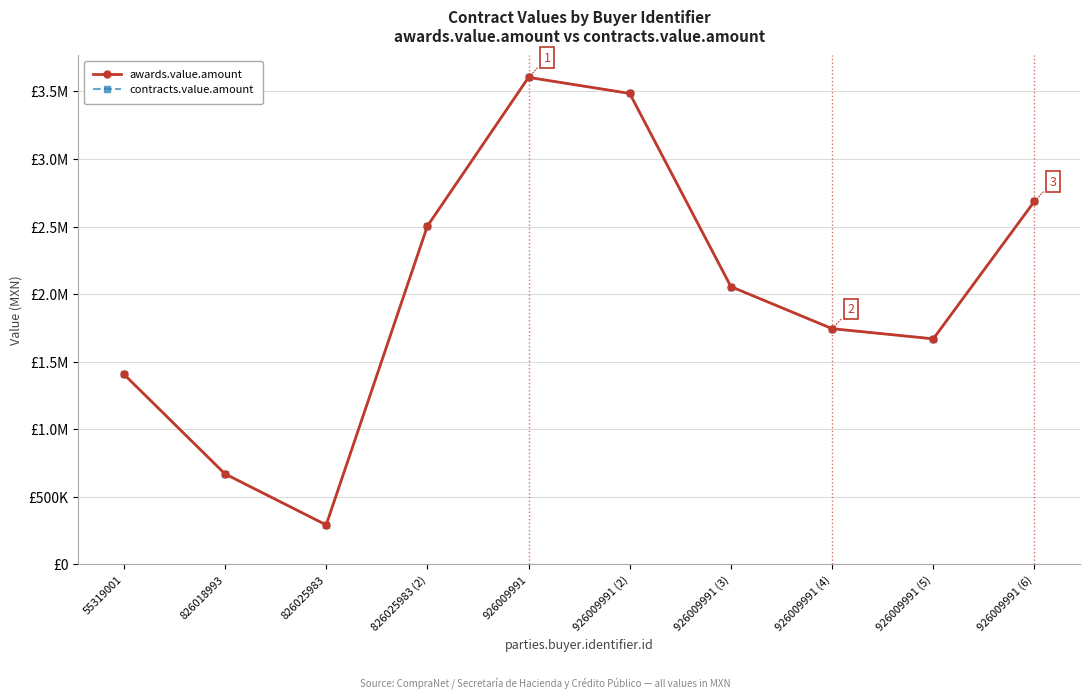

Is this an area chart (filled region under the line)?

No